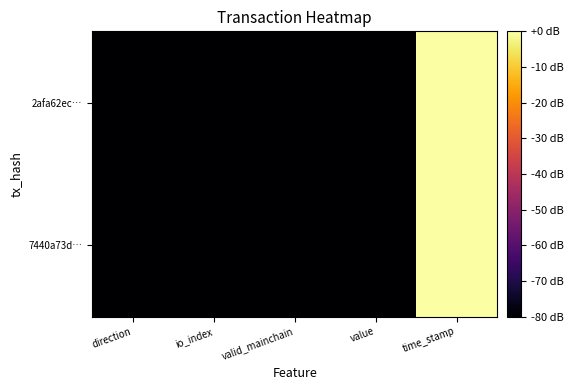

Which series changed the most between io_index and time_stamp?

7440a73d…